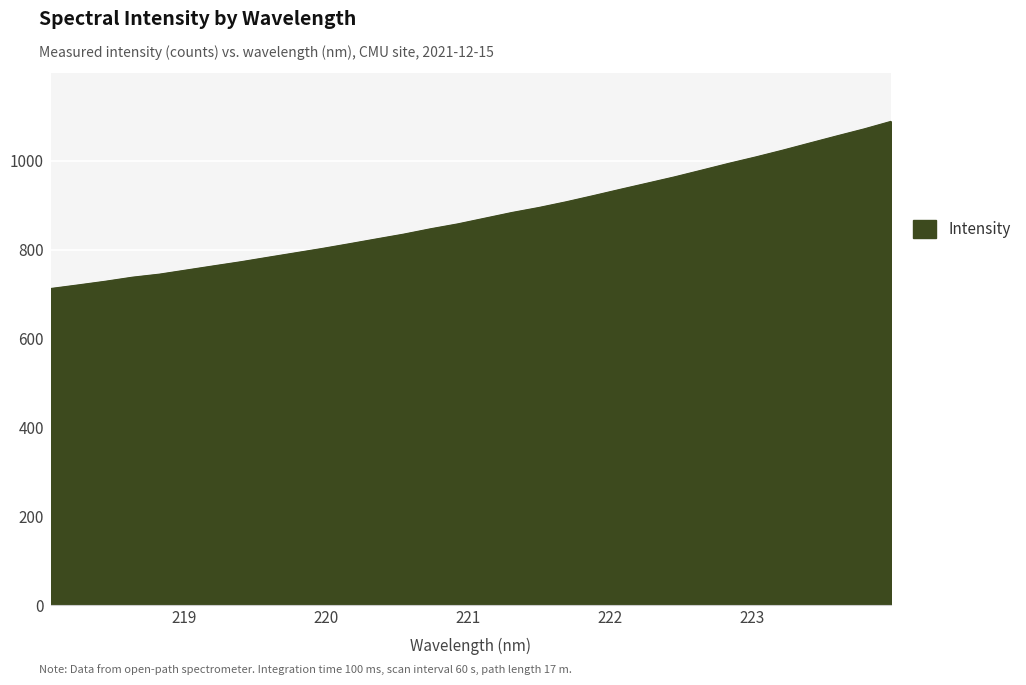

What is the minimum value shown in the chart?

712.4